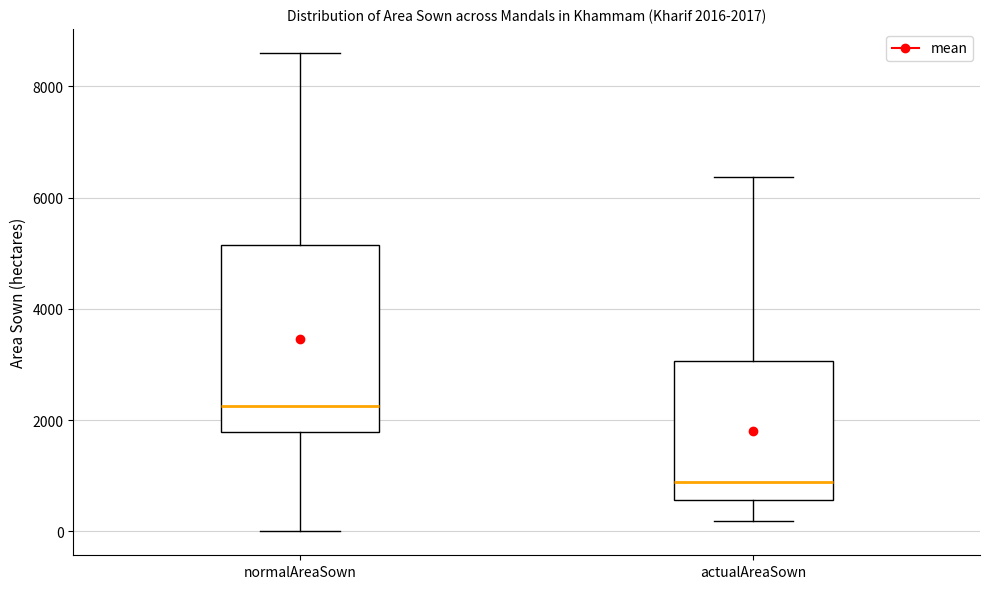

Which box's median line is the highest?

normalAreaSown